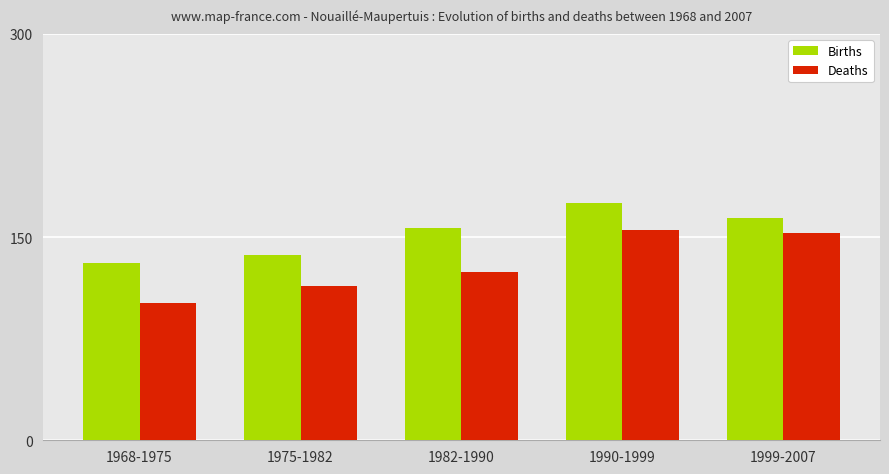

Reading left to right, list all the values displayed in this chart.

Births: 1968-1975=131	1975-1982=137	1982-1990=157	1990-1999=175	1999-2007=164
Deaths: 1968-1975=101	1975-1982=114	1982-1990=124	1990-1999=155	1999-2007=153